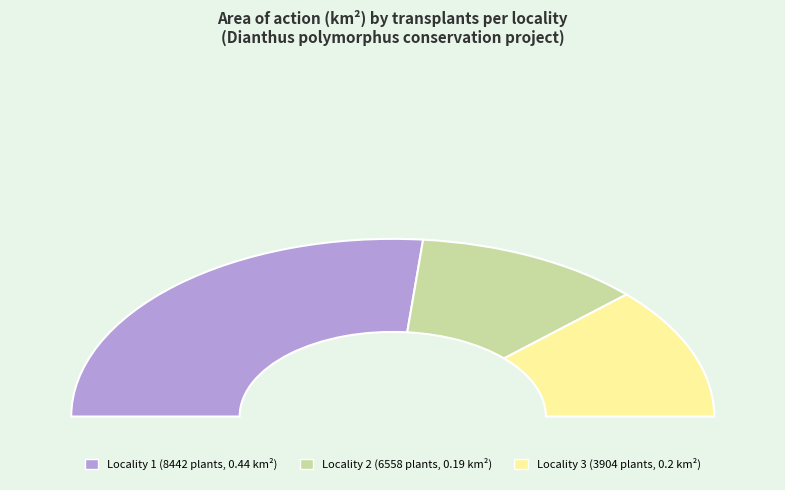

To the nearest percent, what is the combined percentage of Locality 2 (6558) and Locality 1 (8442)?

76%